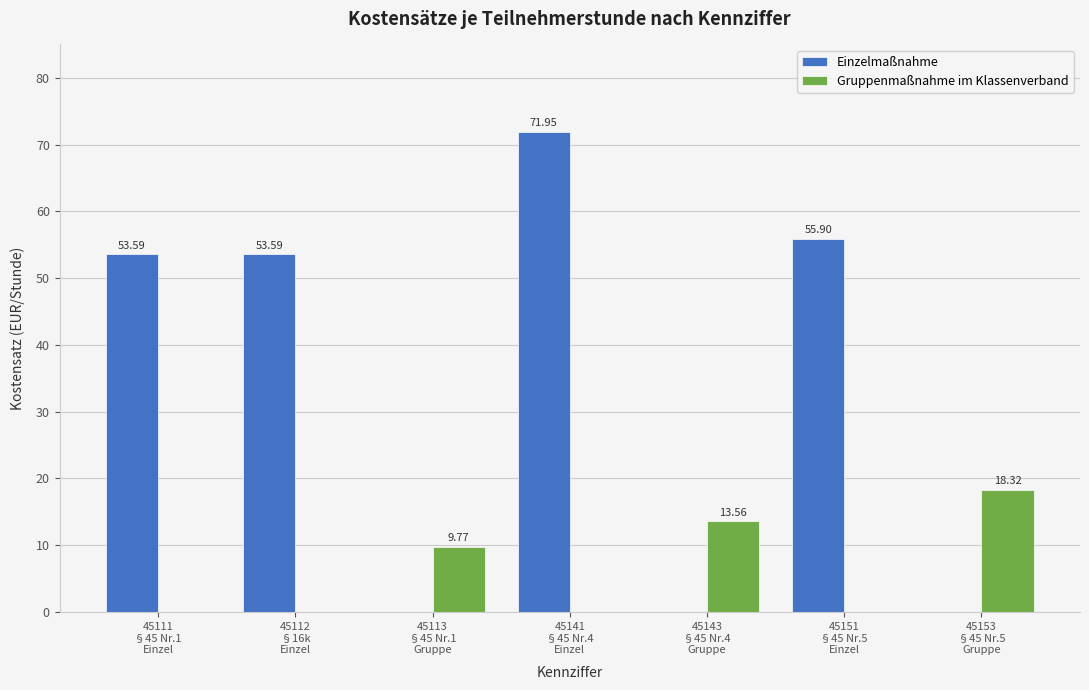

How many positive values does the Einzelmaßnahme series have?

4